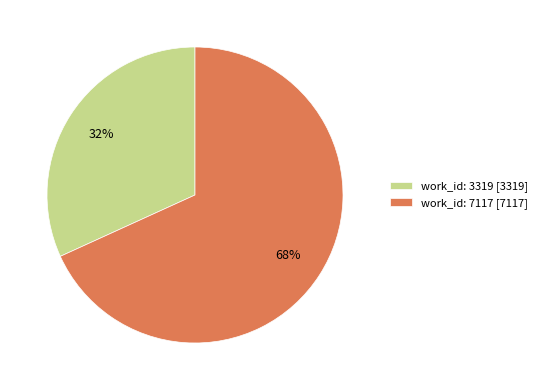

How many segments does this pie chart have?

2